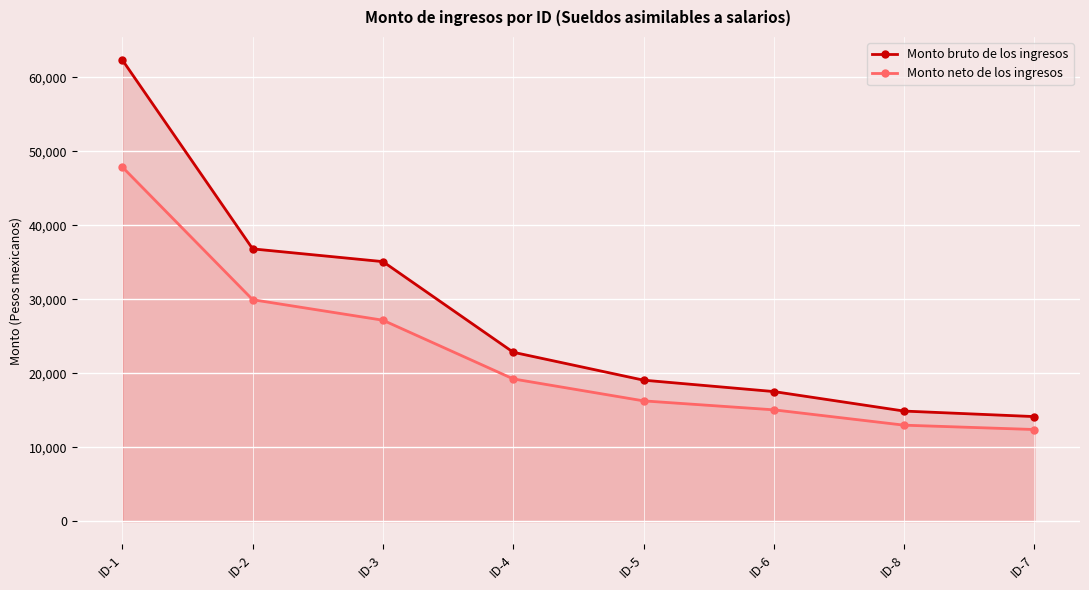

How many data points in Monto bruto de los ingresos are less than 22845?

4